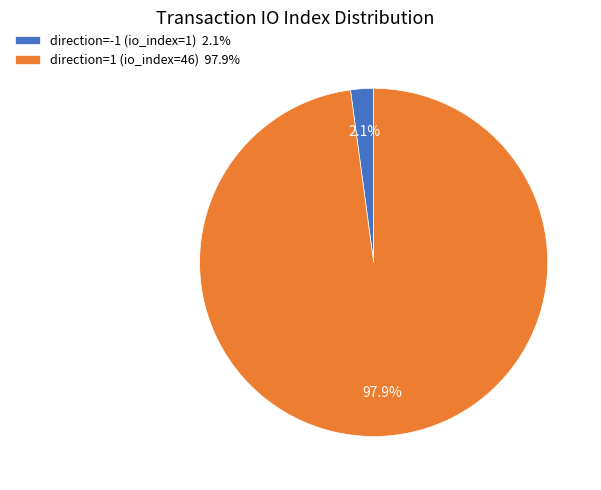

To the nearest percent, what is the combined percentage of direction=1 (io_index=46) and direction=-1 (io_index=1)?

100%